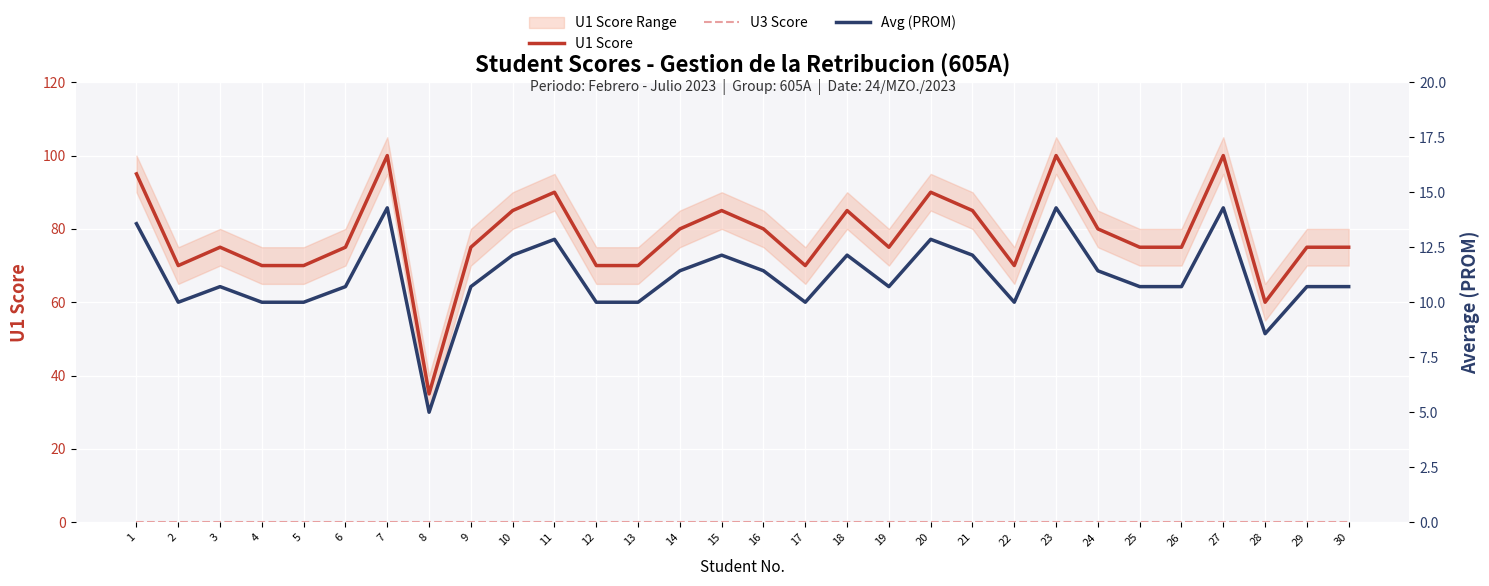

How many data points in U1 Score are less than 75?

9